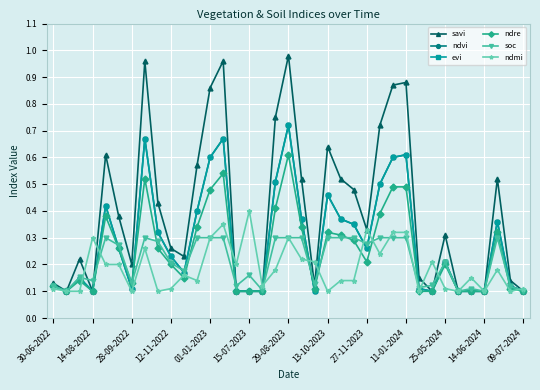

Is this an area chart (filled region under the line)?

No